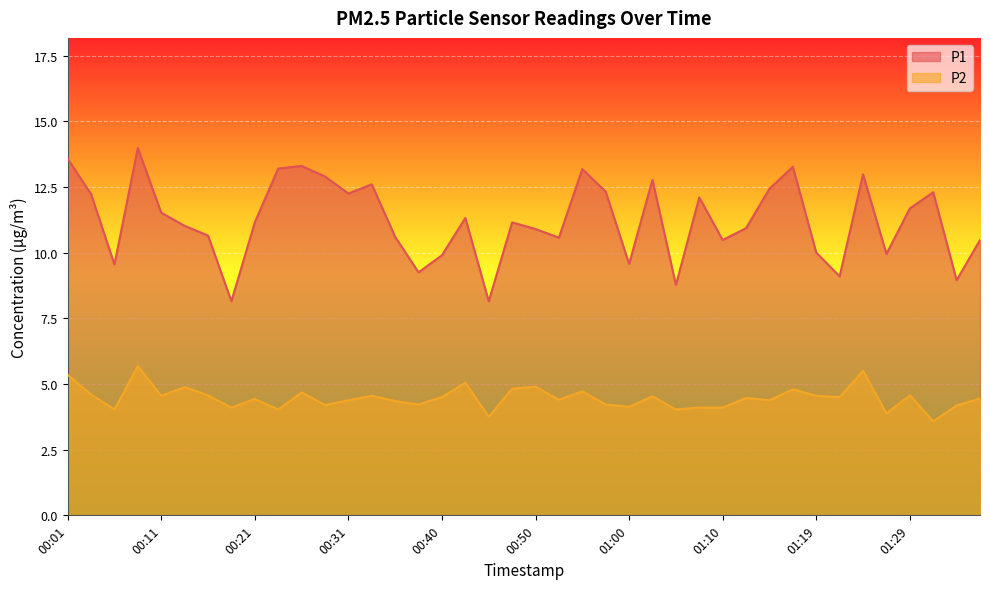

At which label does P2 reach its peak?

00:09